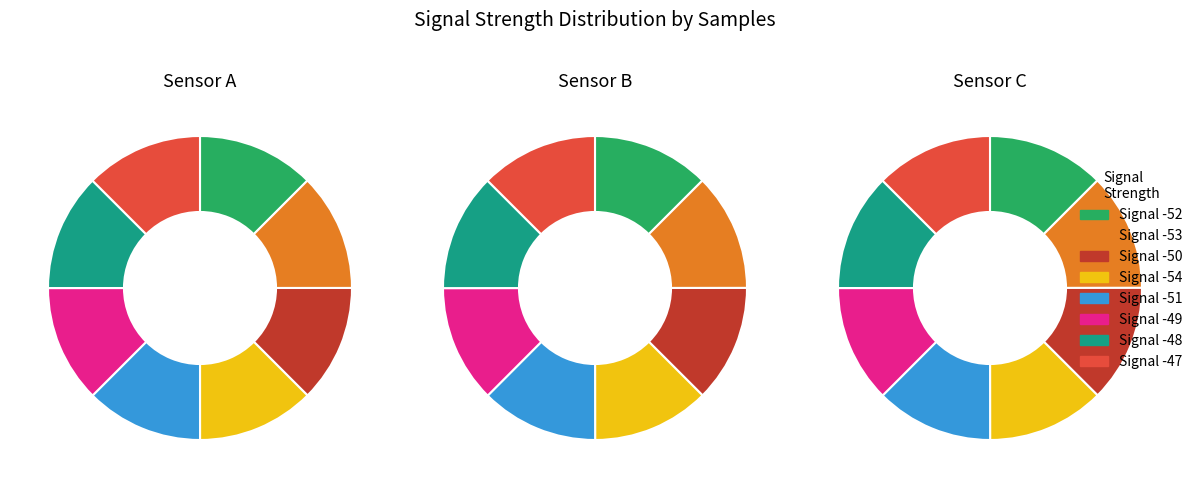

What percentage is the Signal -48 slice, to the nearest percent?

12%